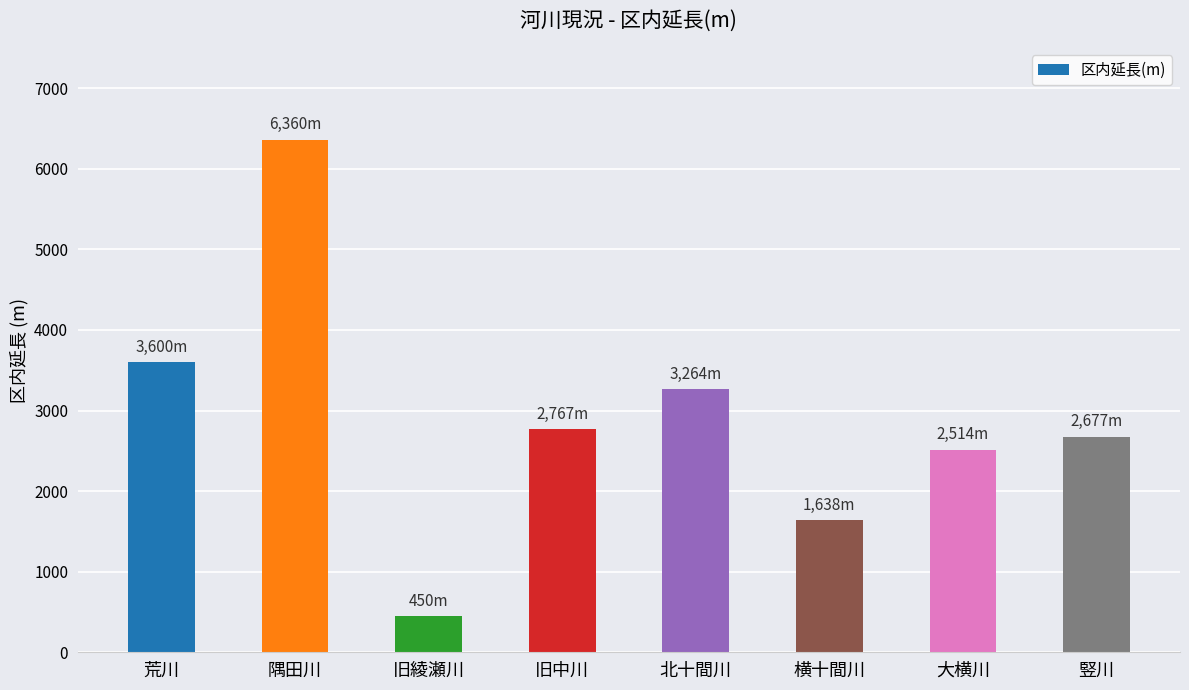

What is the sum of all values?

23270